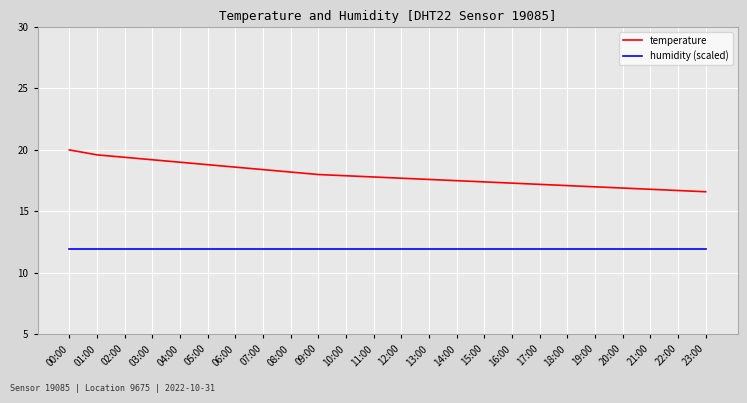

Is it true that temperature equals 29.5 at 05:00?

False